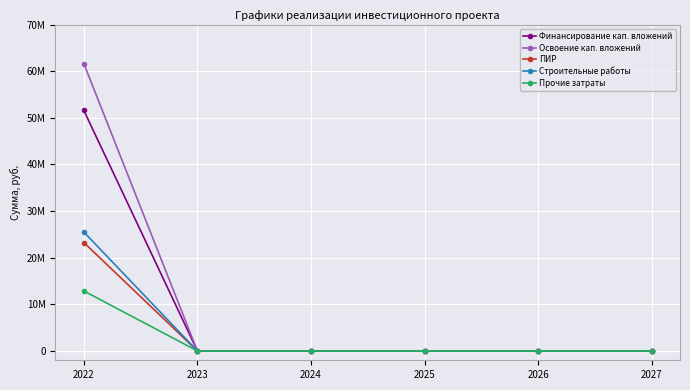

Rank the series at 2022 from lowest to highest value.

Прочие затраты, ПИР, Строительные работы, Финансирование кап. вложений, Освоение кап. вложений